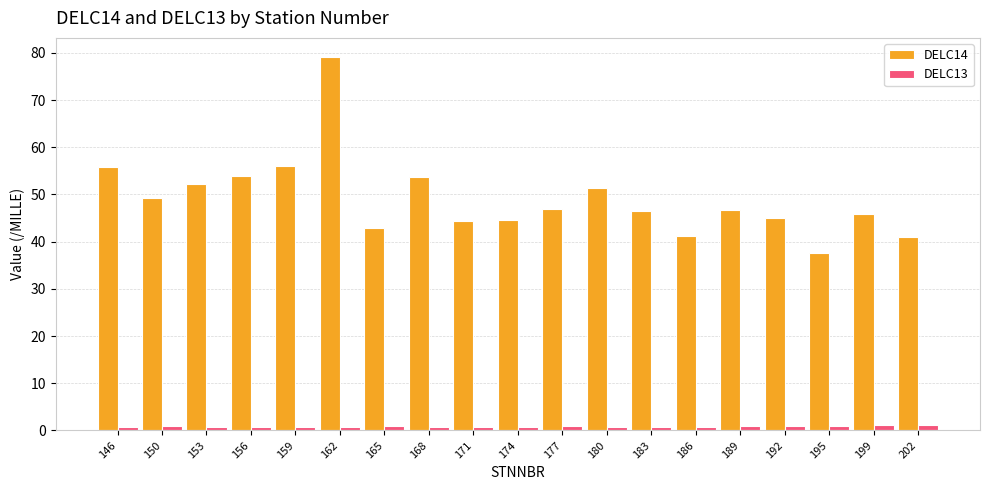

What is the sum of all DELC14 values?

934.5